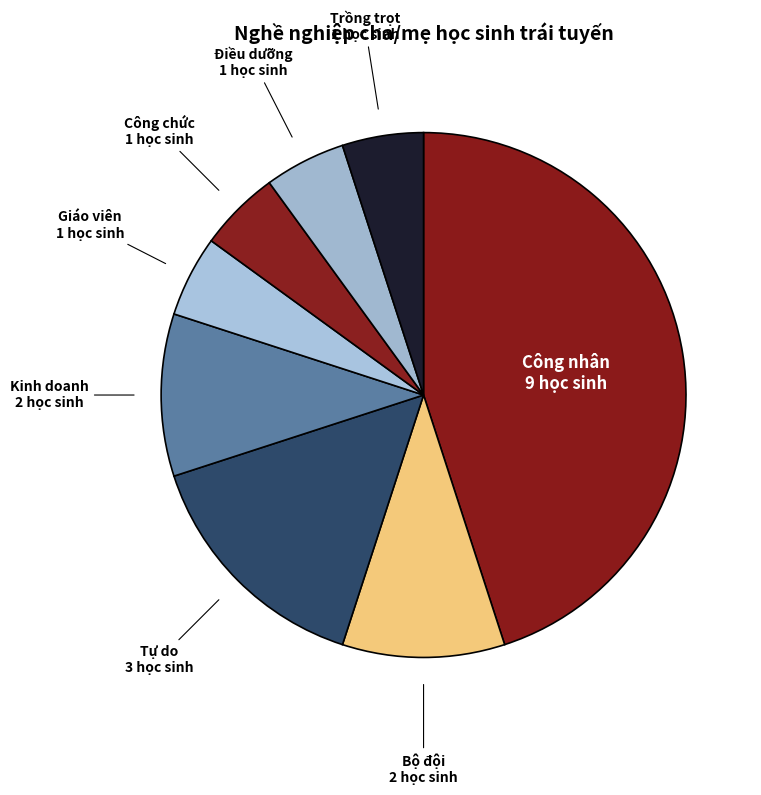

Count the number of slices in the pie.

8